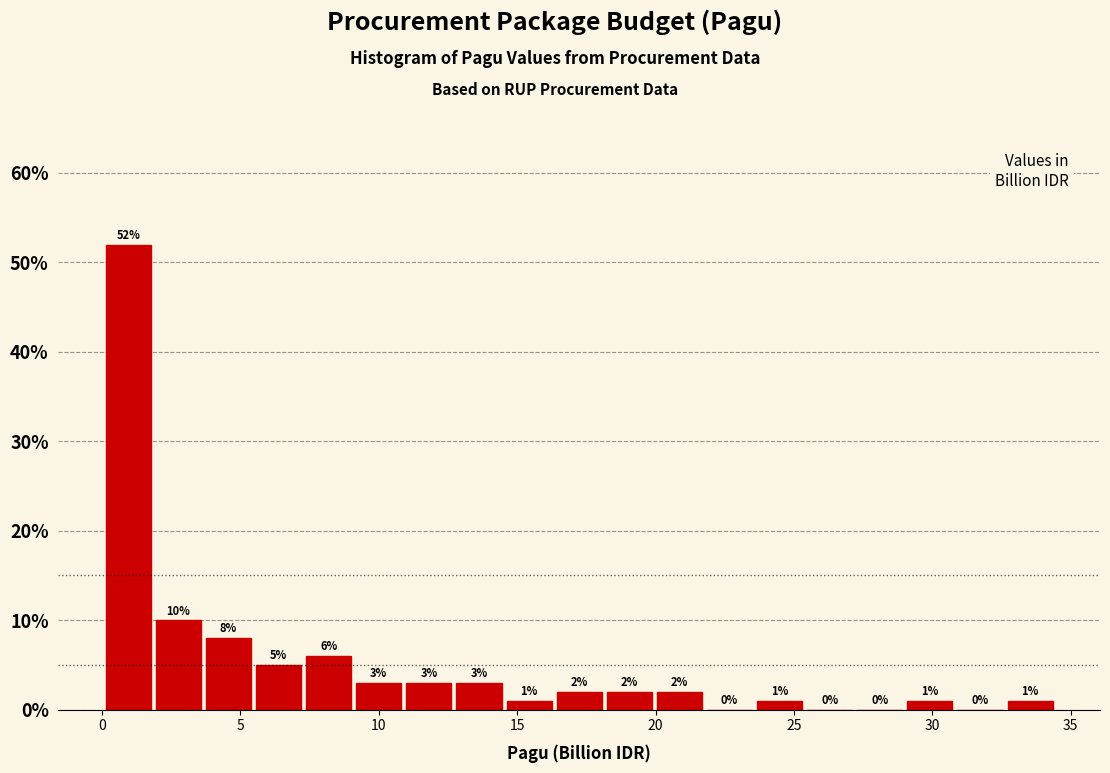

Around what value on the x-axis is the tallest bar? Give the approximate position of its centre, as read against the axis.

1.0